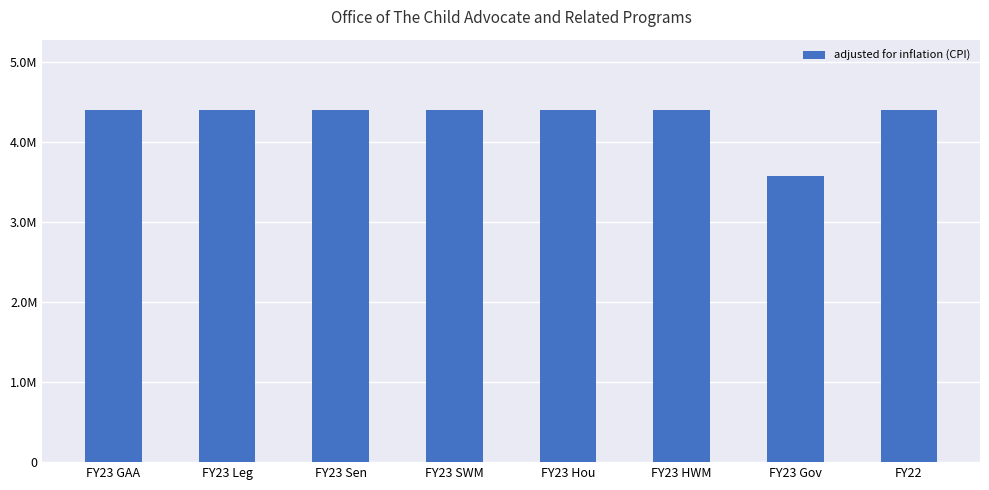

Does the chart contain any negative values?

No